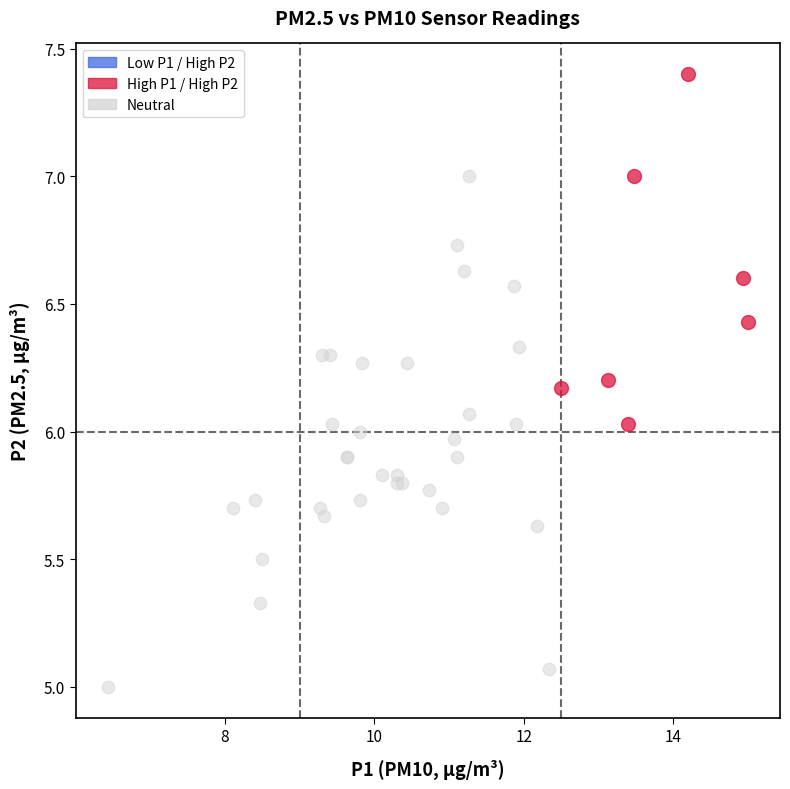

Which series has the largest Y range (max minus min)?

Neutral